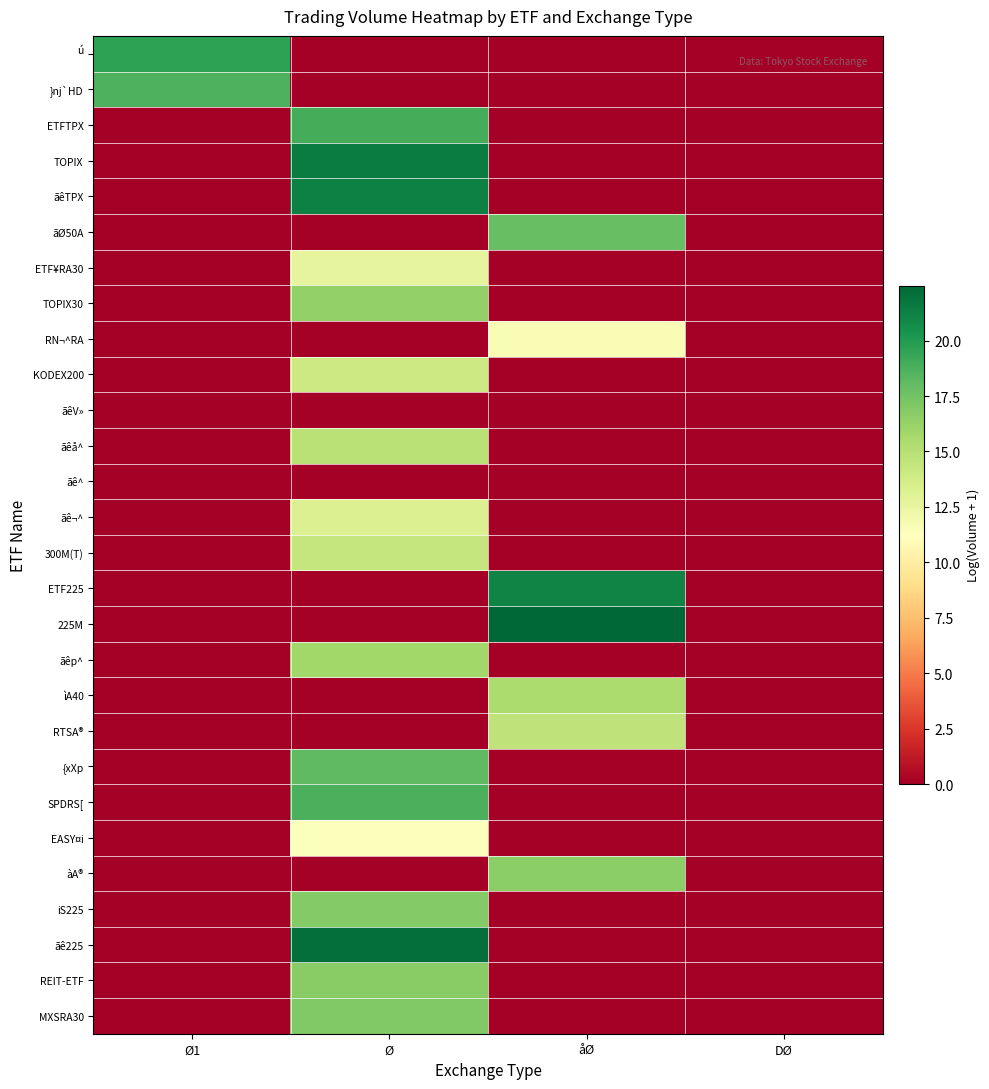

At how many categories does at least one series exceed 22?

2